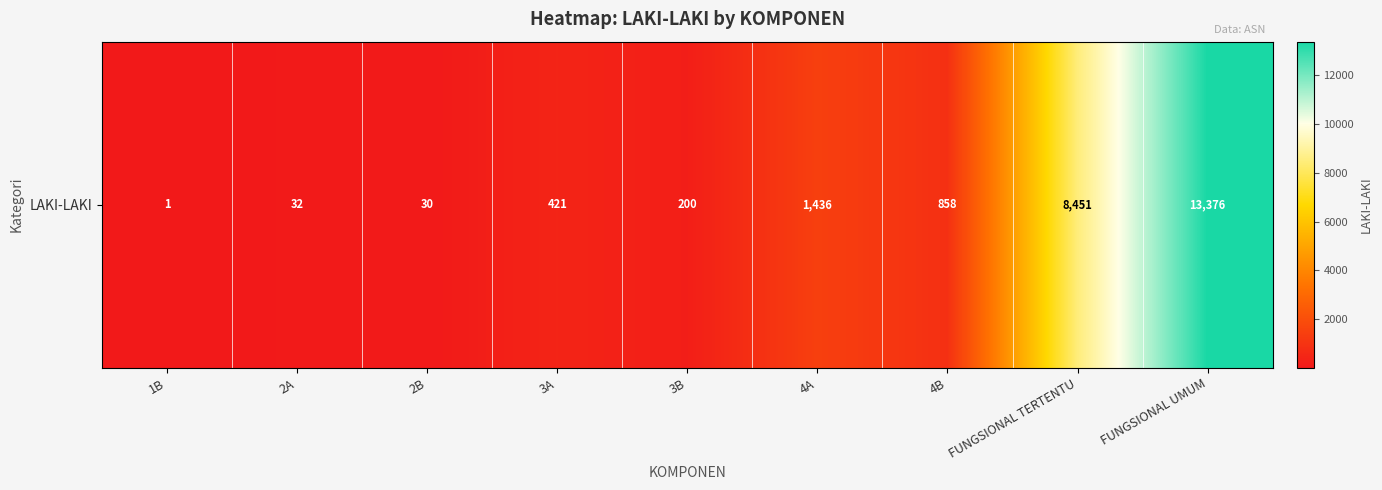

Reading right to left, list all the values displayed in this chart.

13376	8451	858	1436	200	421	30	32	1